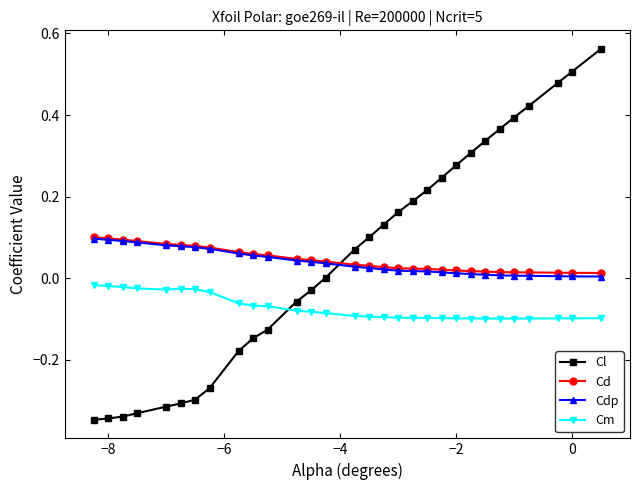

Which series has the widest spread of values?

Cl